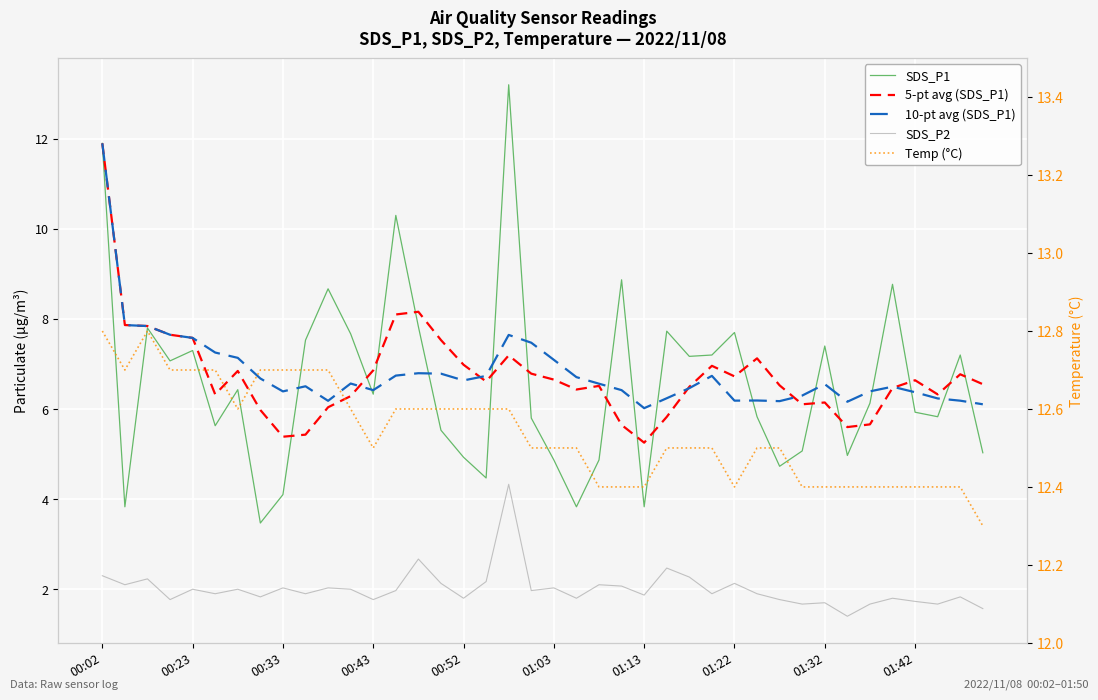

True or false: Temp (°C) and 5-pt avg (SDS_P1) intersect in this chart.

False